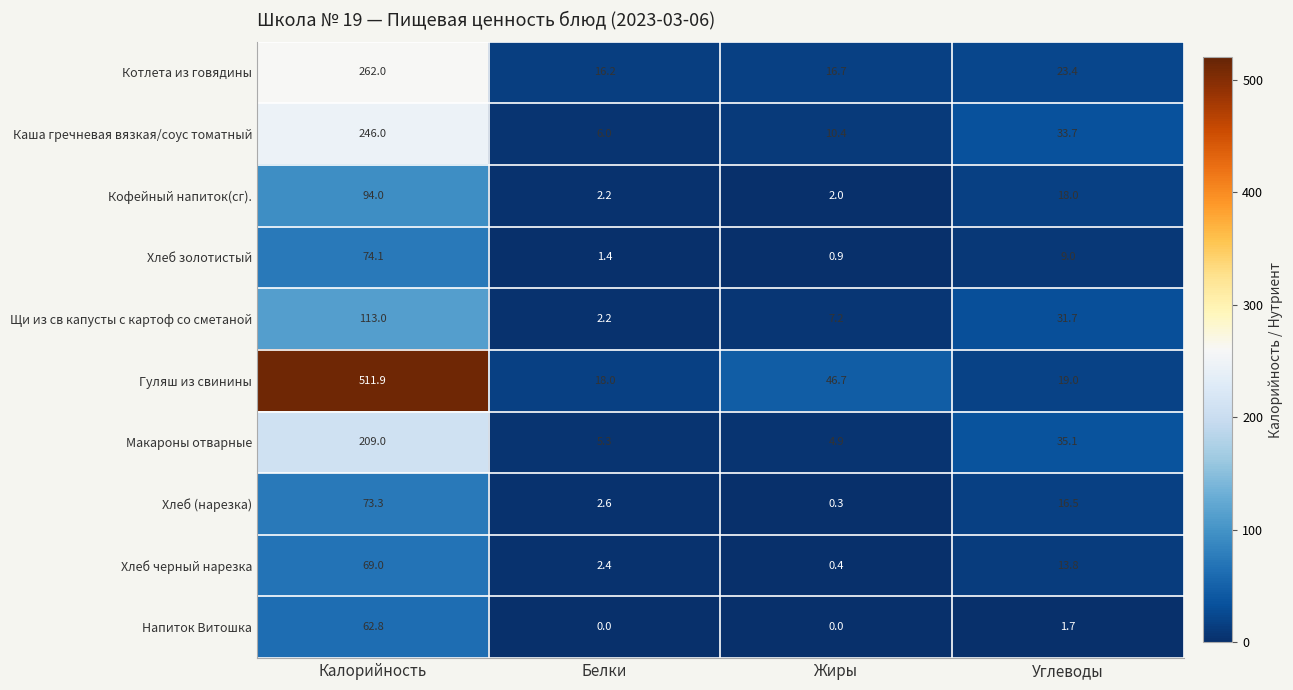

Is it true that Хлеб золотистый equals 2.2 at Белки?

False